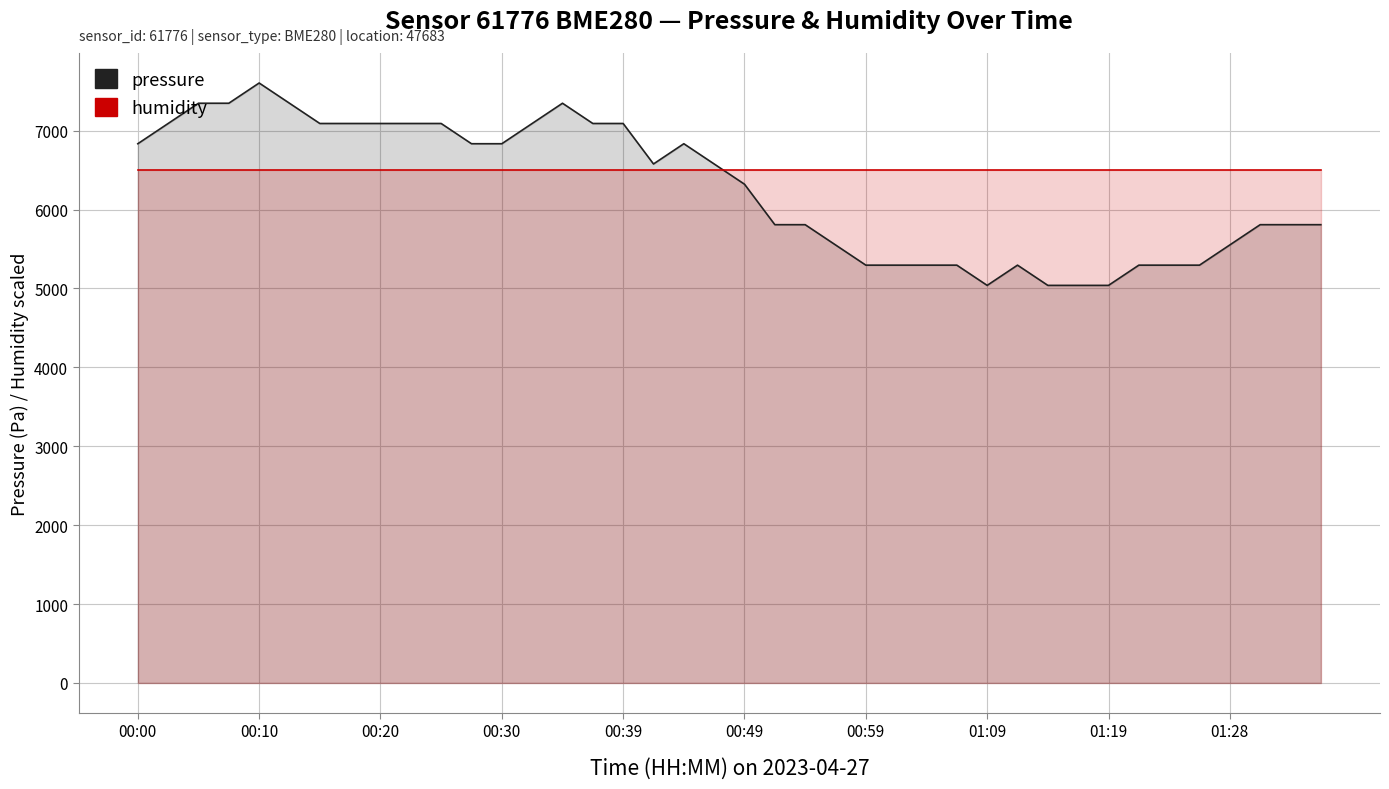

What is the average value of the humidity series?

6500.0